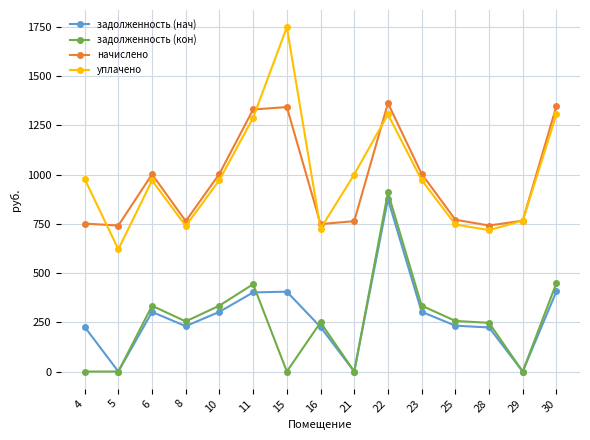

The уплачено series shows 1305.3 at 22. True or false?

True